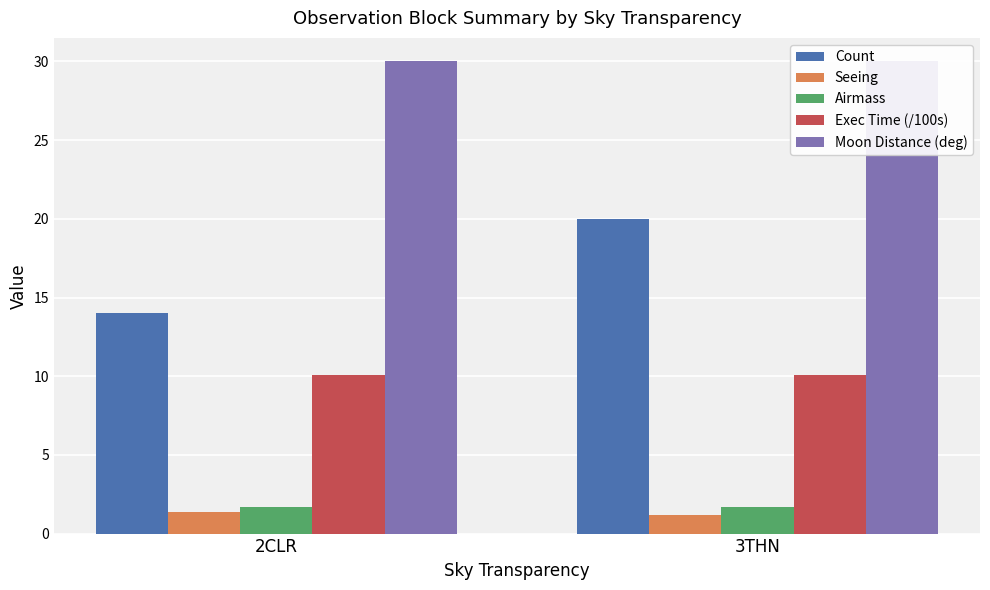

What are all the series names shown in the legend?

Count, Seeing, Airmass, Exec Time (/100s), Moon Distance (deg)